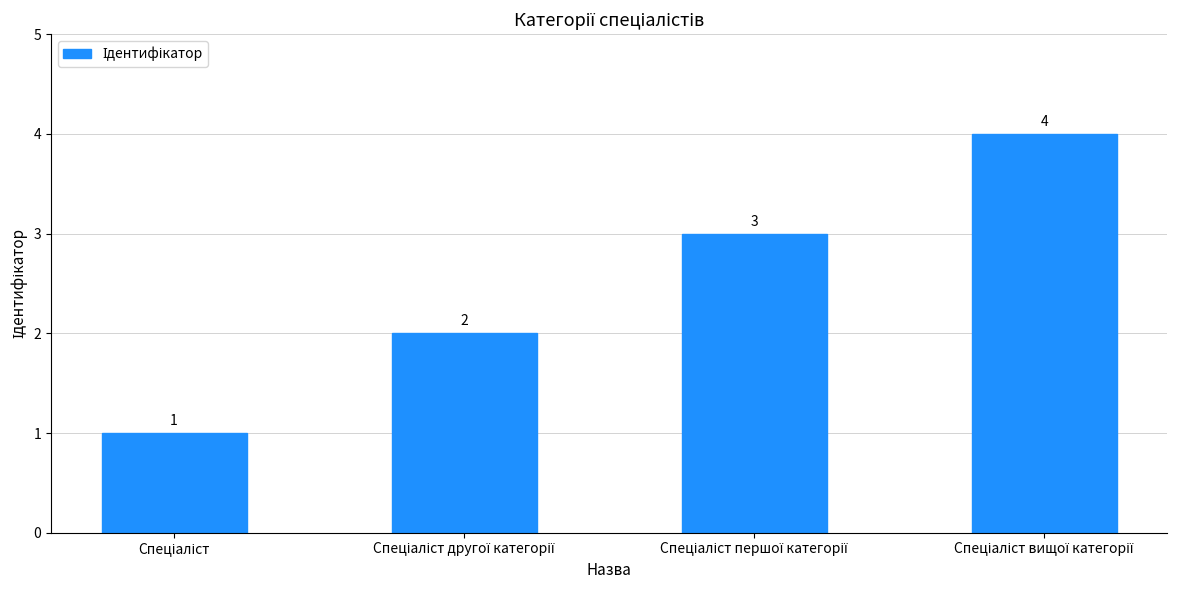

What is the greatest value displayed?

4